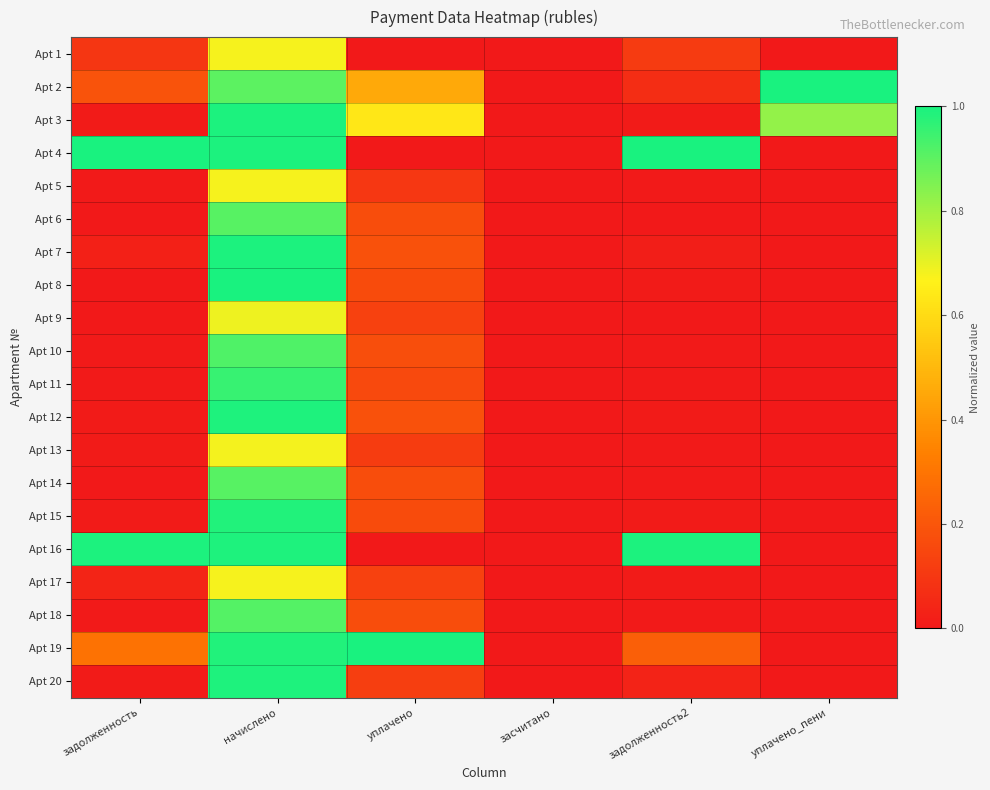

Between начислено and засчитано, which series saw the biggest shift?

Apt 8